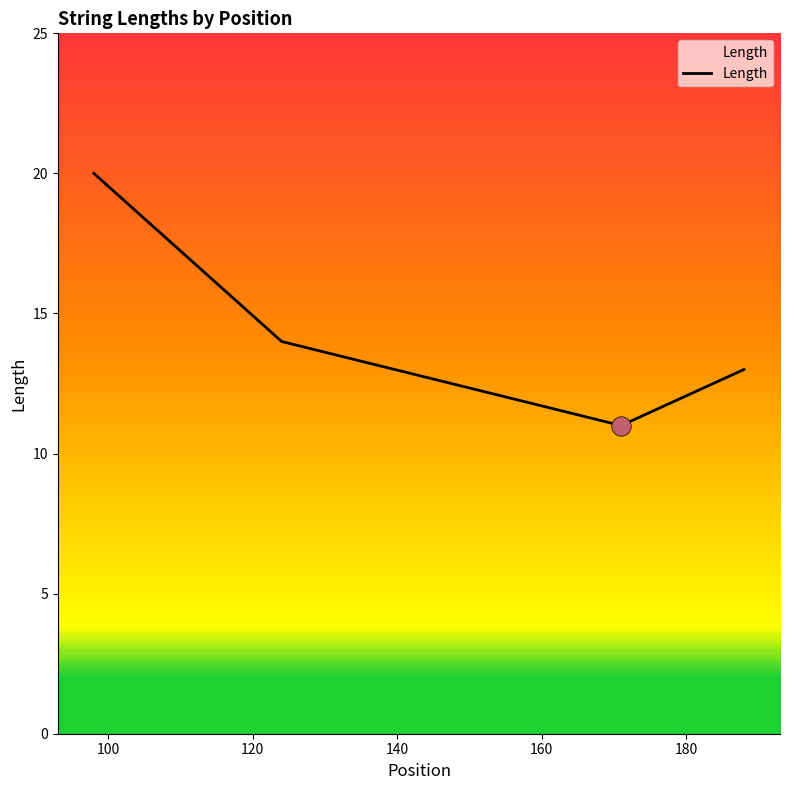

How many interior local valleys (lower than both neighbors) does the data have?

1